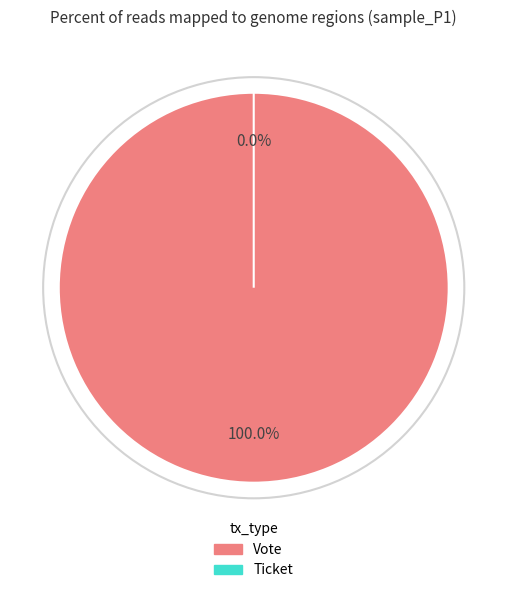

True or false: Ticket accounts for 14% of the total.

False